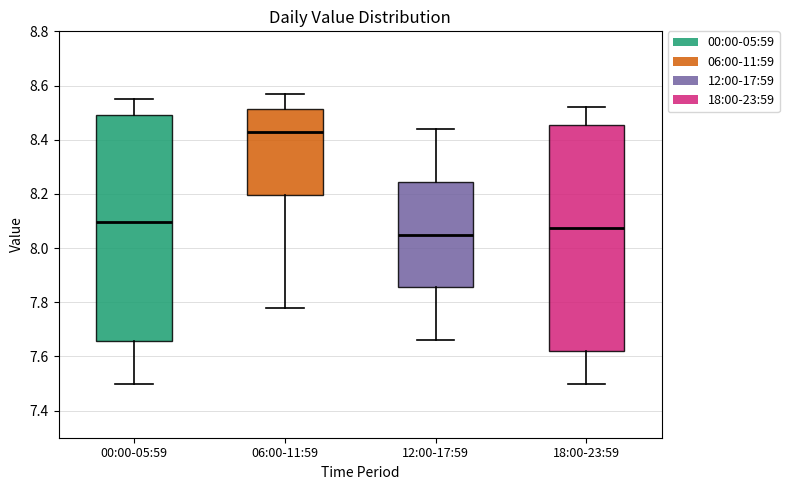

Reading left to right, read every box against the y-axis: the position of its median line, the range the box covers, and the ends of its whiskers. The values are not printed on the chart, so give them approximately, as read against the axis.

00:00-05:59: median 8.10, box 7.66 to 8.50, whiskers 7.50 to 8.56
06:00-11:59: median 8.44, box 8.20 to 8.52, whiskers 7.78 to 8.58
12:00-17:59: median 8.06, box 7.86 to 8.24, whiskers 7.66 to 8.44
18:00-23:59: median 8.08, box 7.62 to 8.46, whiskers 7.50 to 8.52